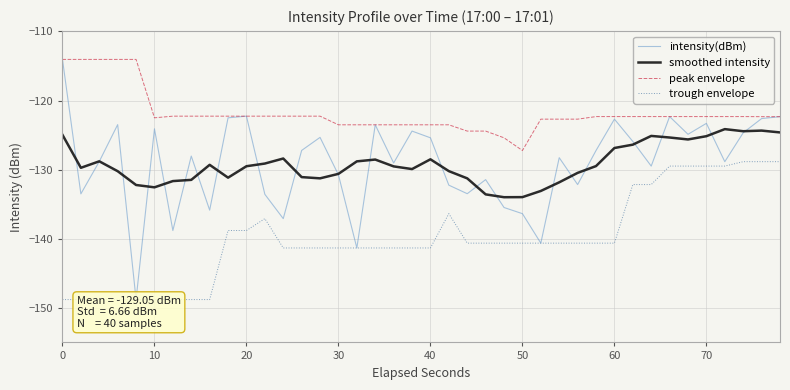

What is the highest value of the peak envelope series?

-114.0